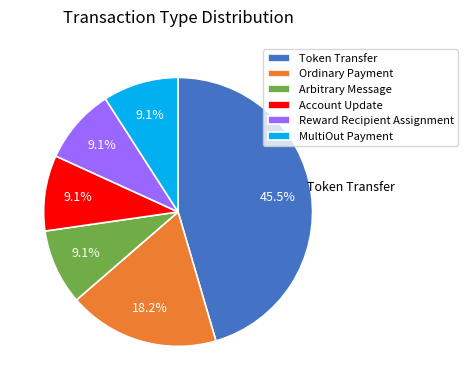

What is the total percentage of Reward Recipient Assignment and Ordinary Payment?

27.3%